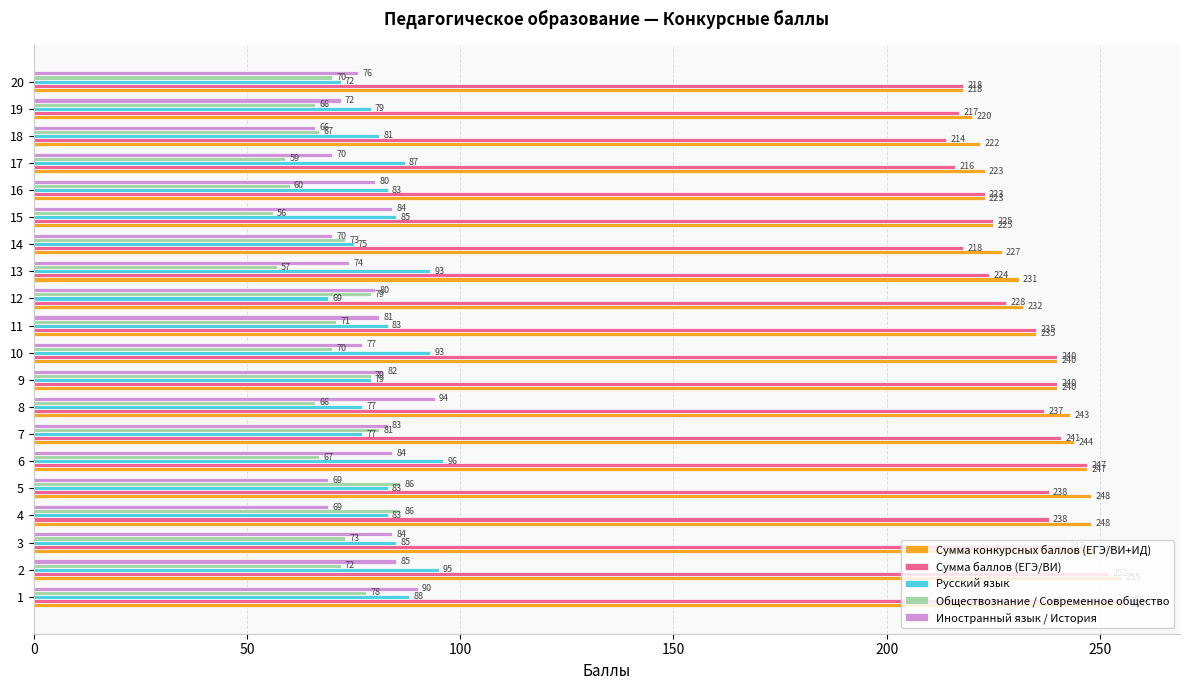

What is the difference between the Русский язык values at 1 and 3?

3